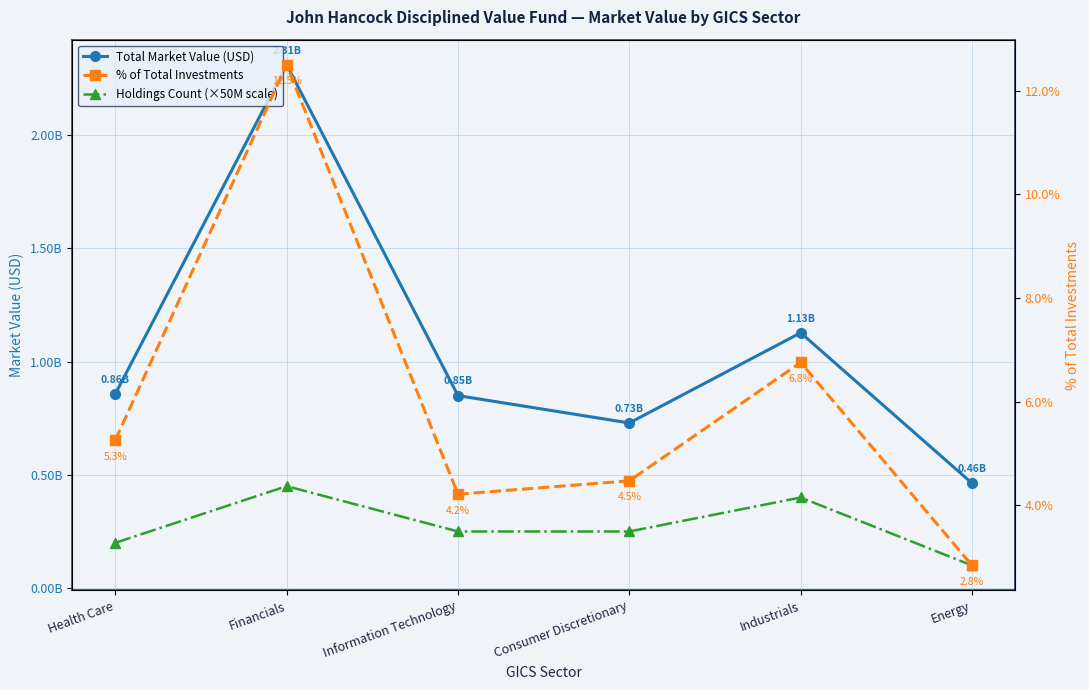

Between Information Technology and Consumer Discretionary, which is larger?

Information Technology